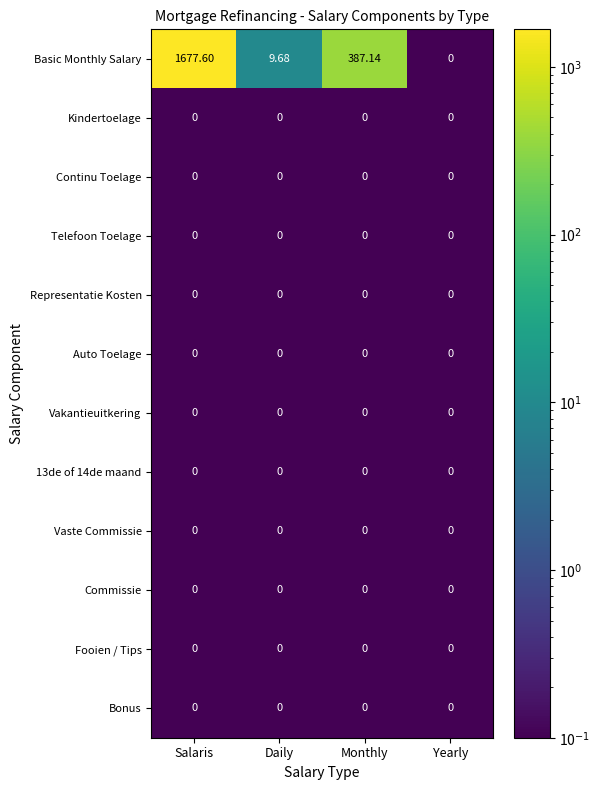

At which category is the sum across all series the highest?

Salaris